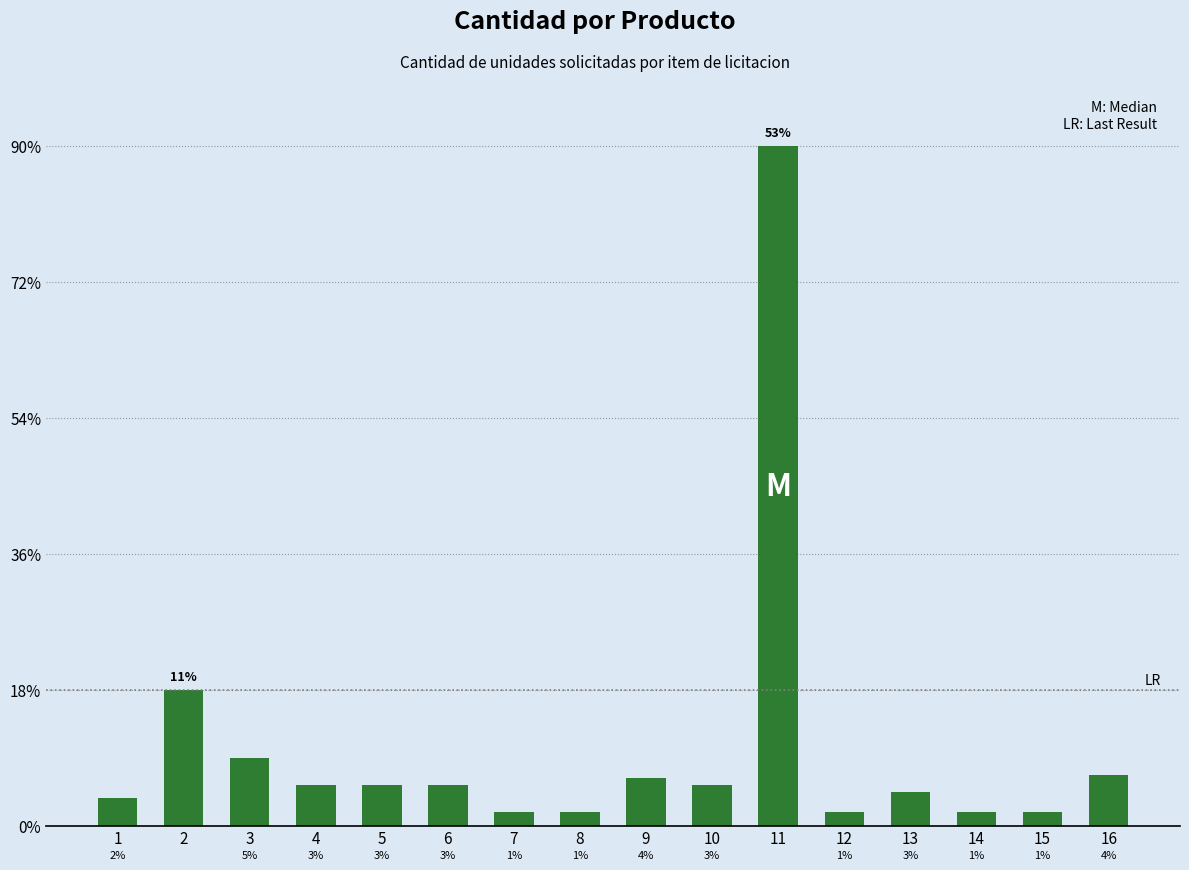

Does the chart contain any negative values?

No